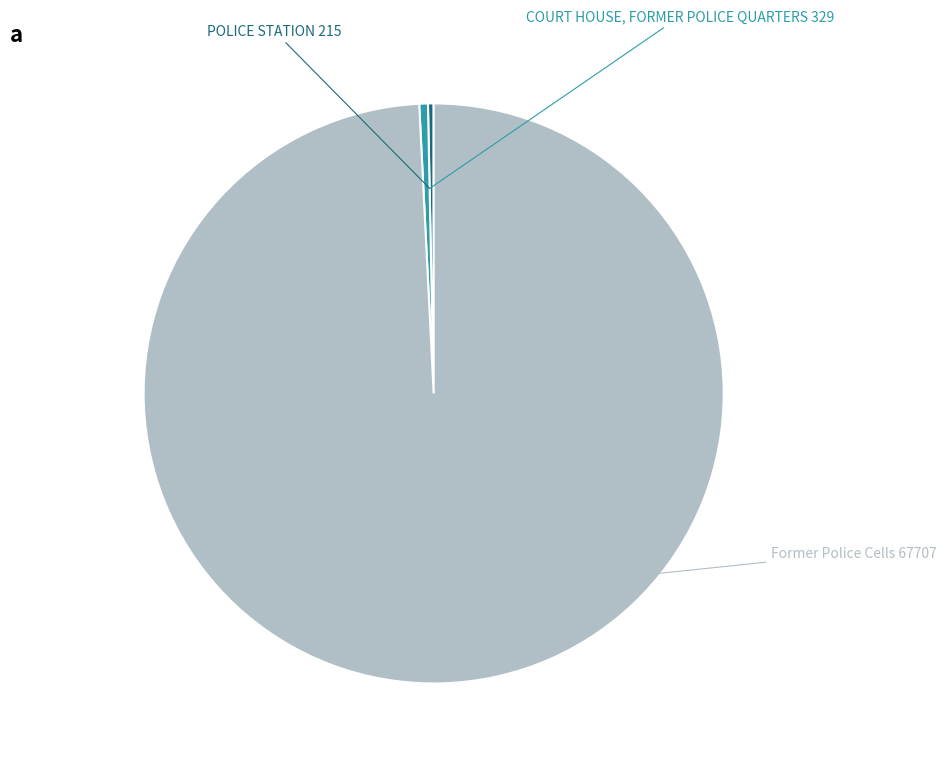

Does any single category account for the majority?

Yes